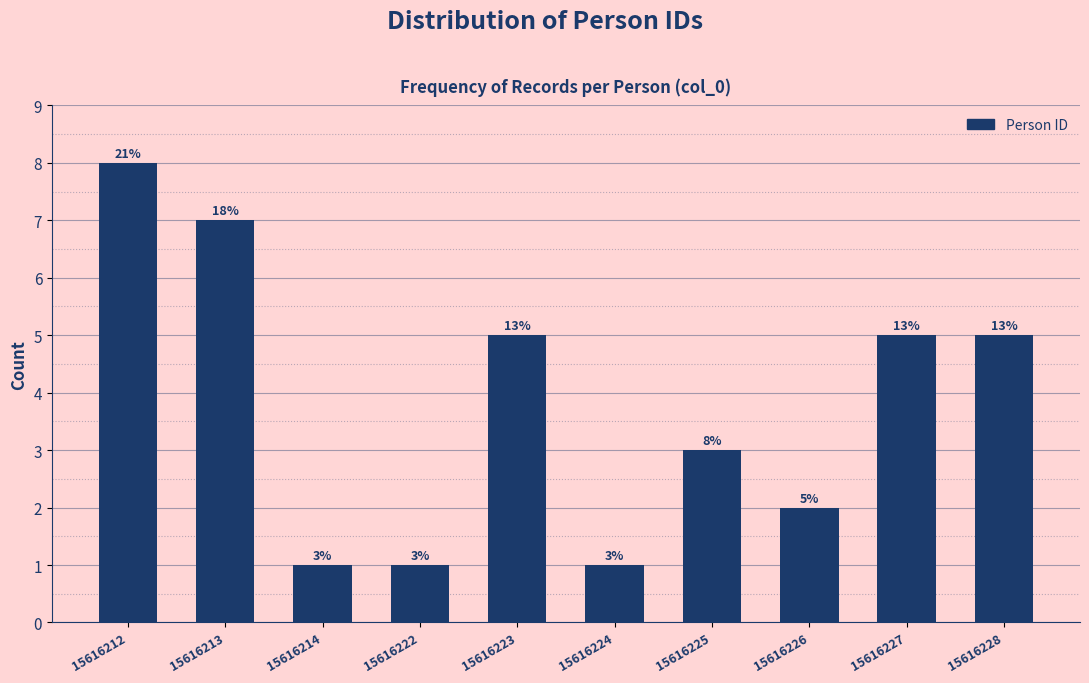

Reading right to left, list all the values displayed in this chart.

15616228=5	15616227=5	15616226=2	15616225=3	15616224=1	15616223=5	15616222=1	15616214=1	15616213=7	15616212=8